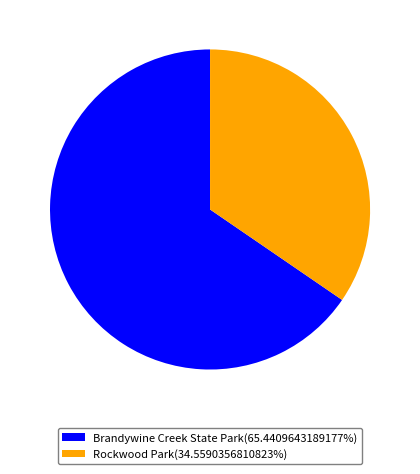

True or false: Brandywine Creek State Park accounts for 74% of the total.

False